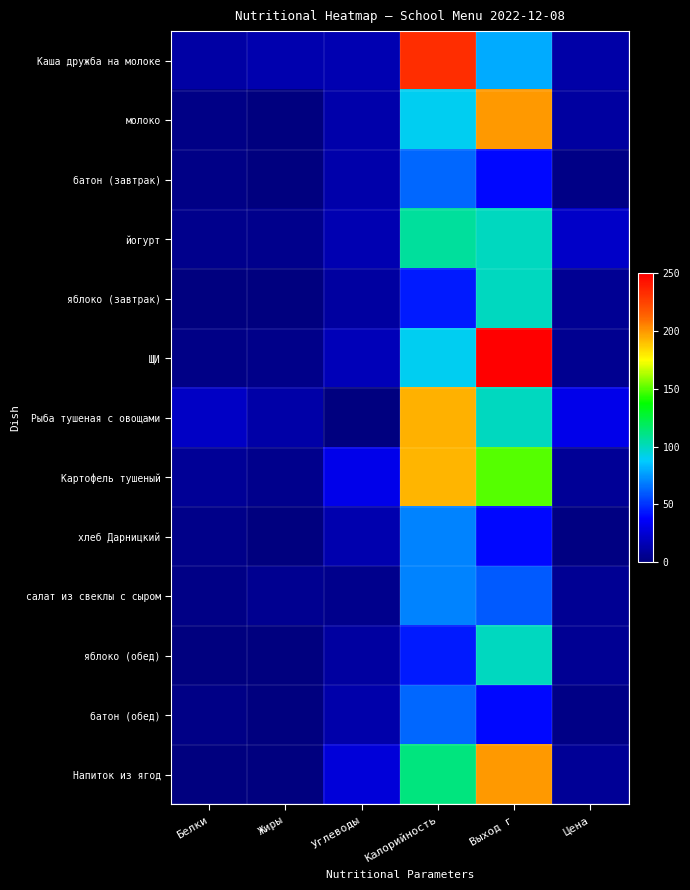

Between Калорийность and Жиры, which is larger?

Калорийность